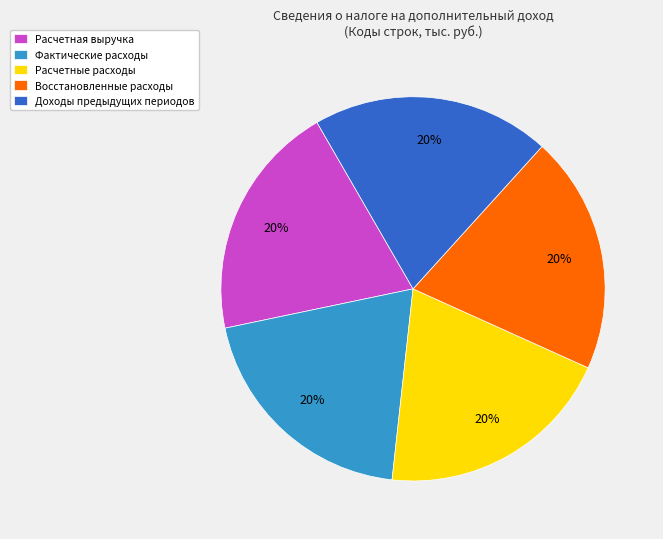

How many segments does this pie chart have?

5